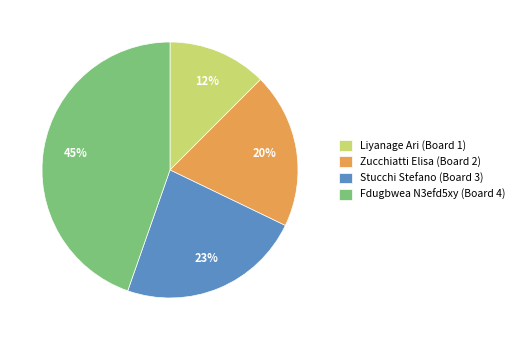

Rank the categories by value from highest to lowest.

Fdugbwea N3efd5xy (Board 4), Stucchi Stefano (Board 3), Zucchiatti Elisa (Board 2), Liyanage Ari (Board 1)